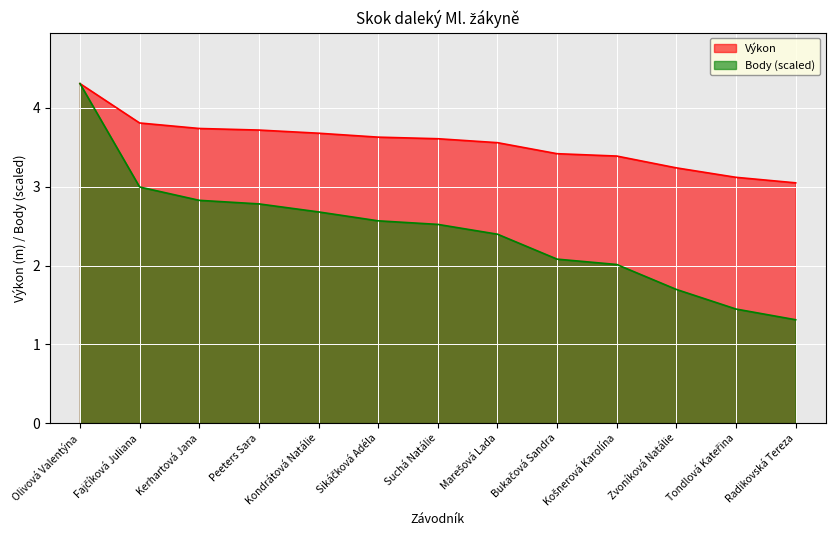

How many lines are shown in the chart?

2